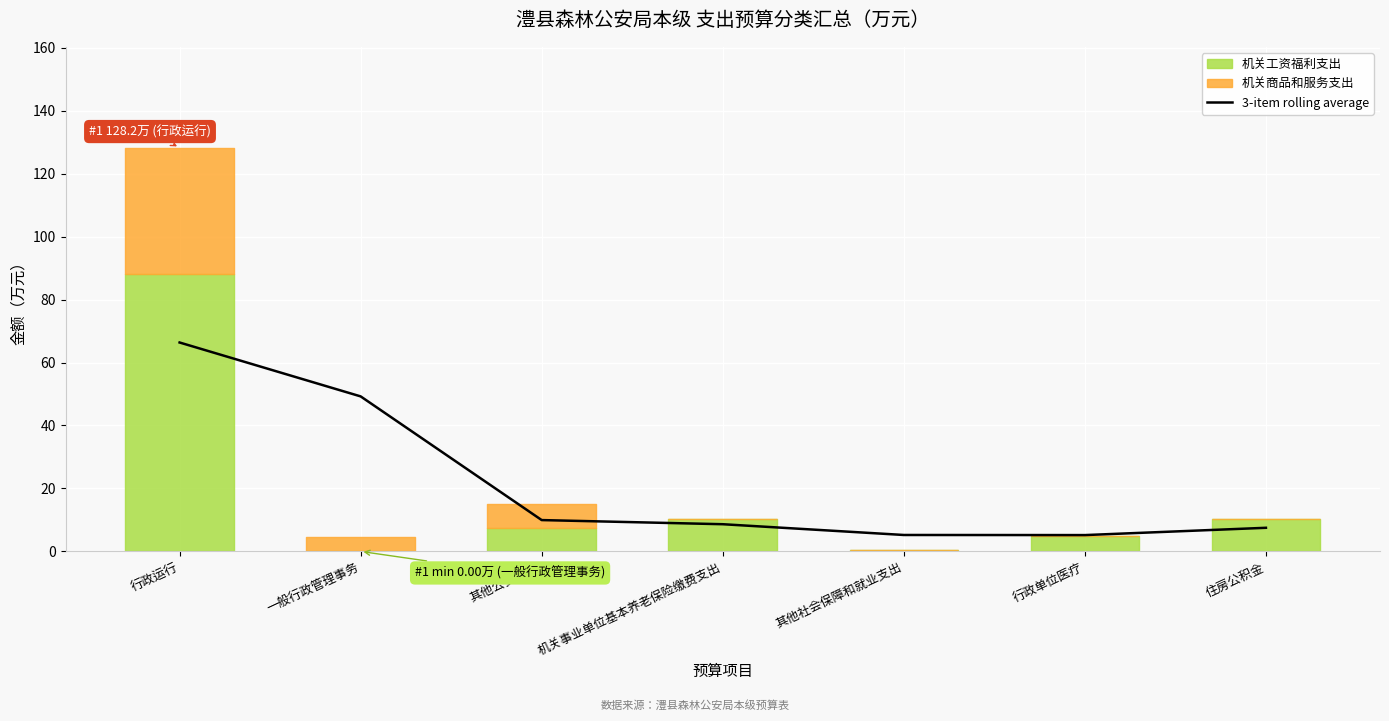

Where does the data first go above 8?

行政运行